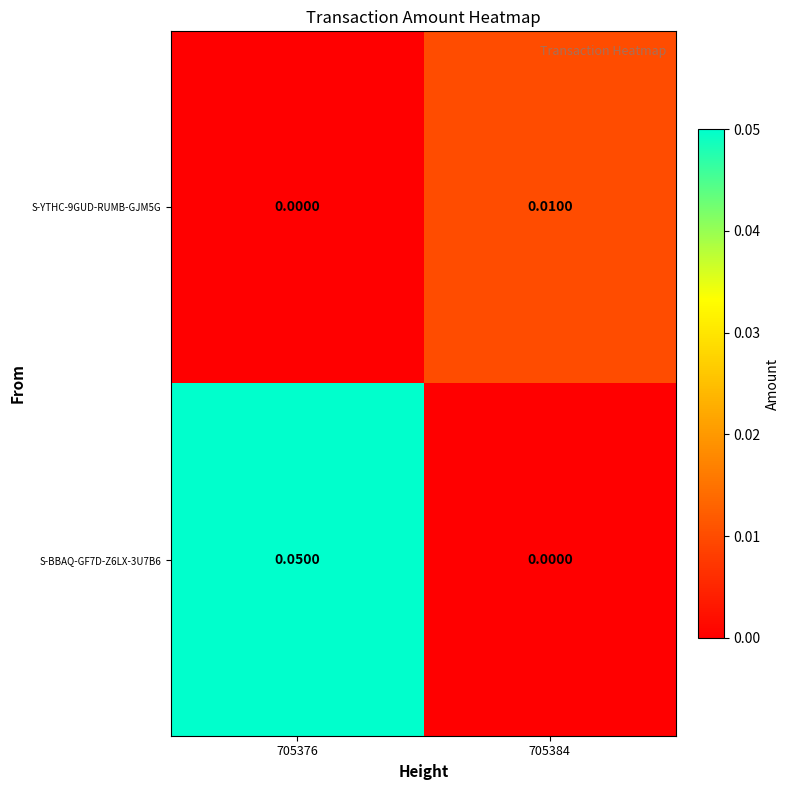

List the series in order of their overall mean, lowest first.

S-YTHC-9GUD-RUMB-GJM5G, S-BBAQ-GF7D-Z6LX-3U7B6